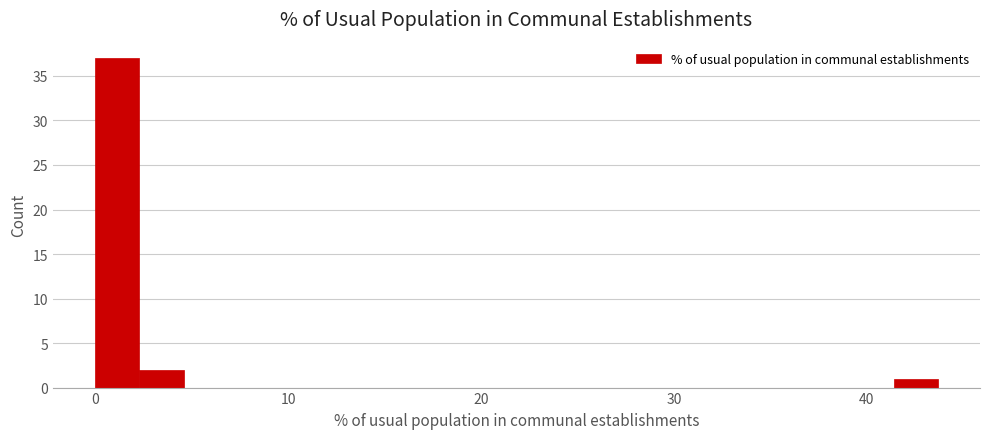

Read against the x-axis, roughly where is the centre of the tallest bar?

1